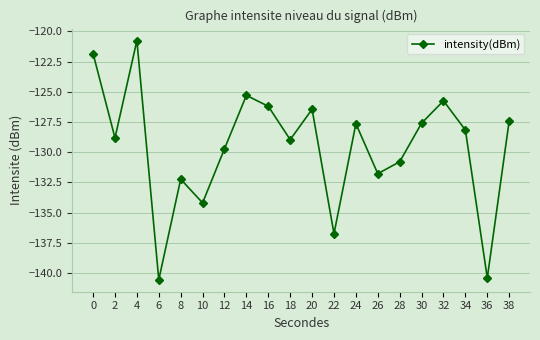

What value does the data have at 0?

-121.8